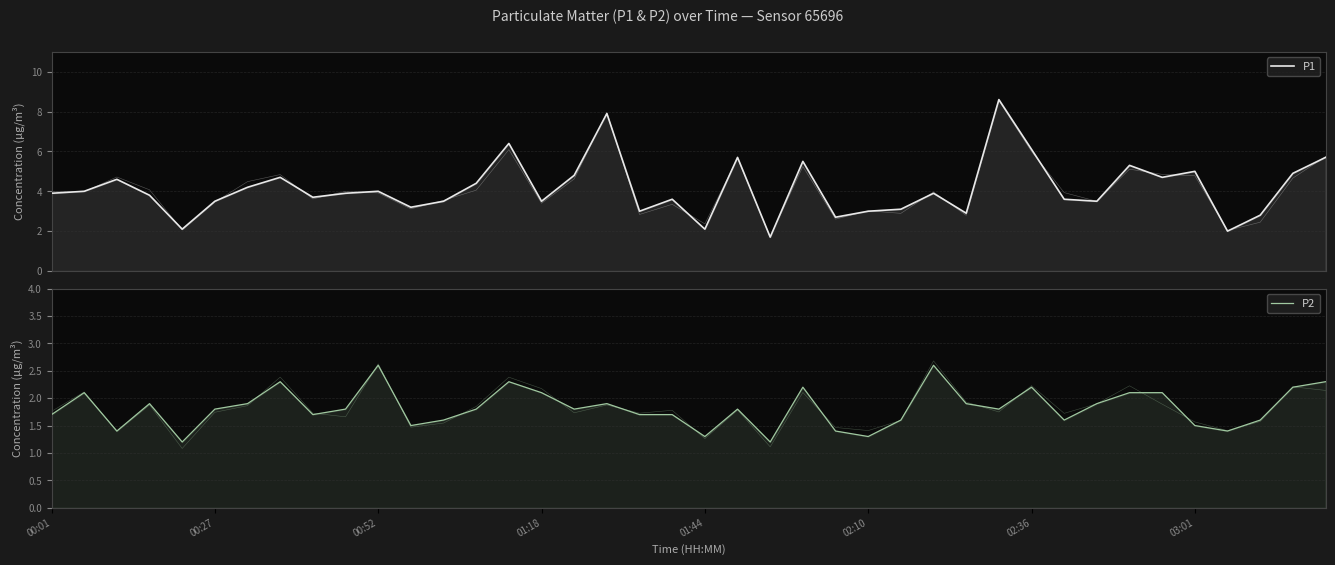

Between 10 and 19, which series saw the biggest shift?

P2